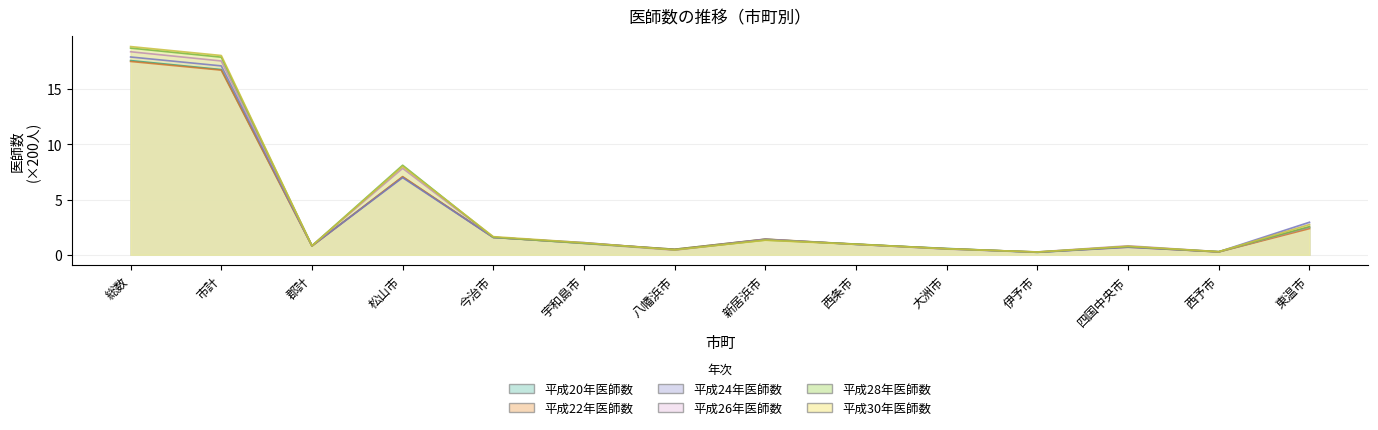

The 平成28年医師数 series shows 0.5 at 八幡浜市. True or false?

True